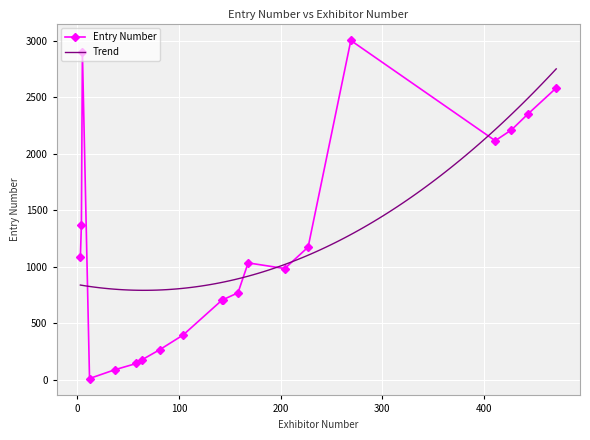

What is the greatest value displayed?

3004